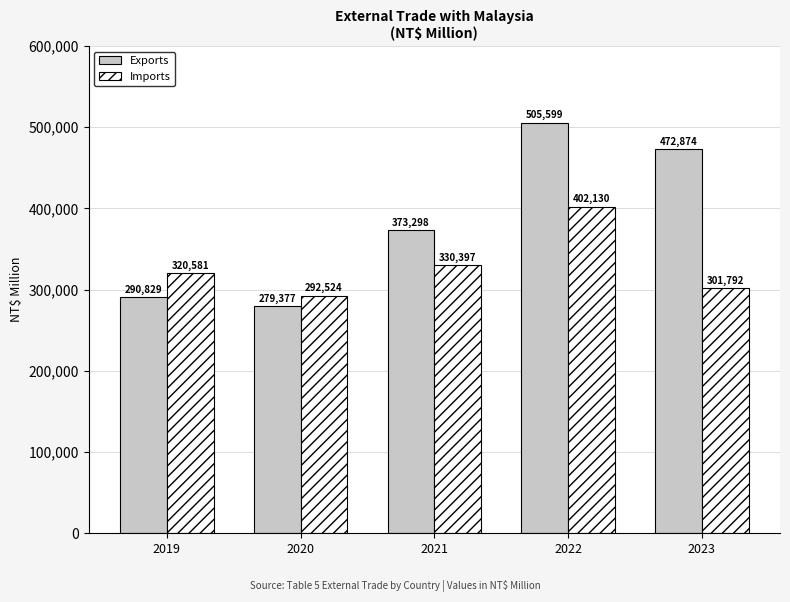

How many values in the Exports series are below 373298?

2